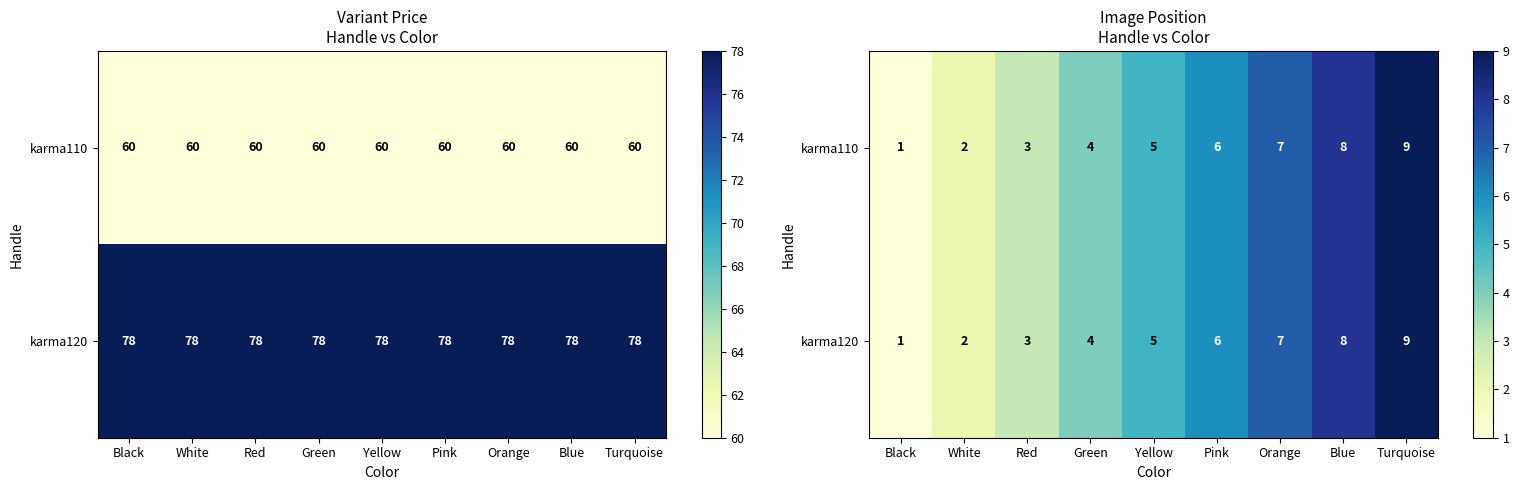

What value does the karma110 series have at Blue?

8